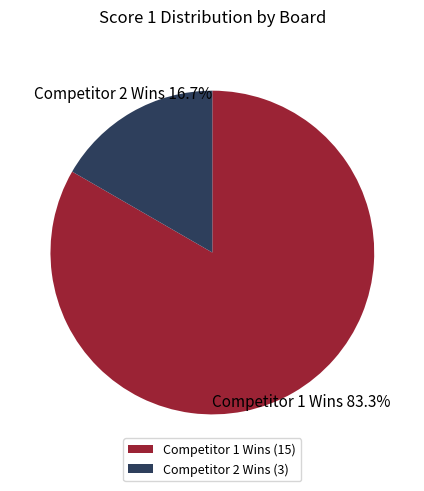

How many segments does this pie chart have?

2